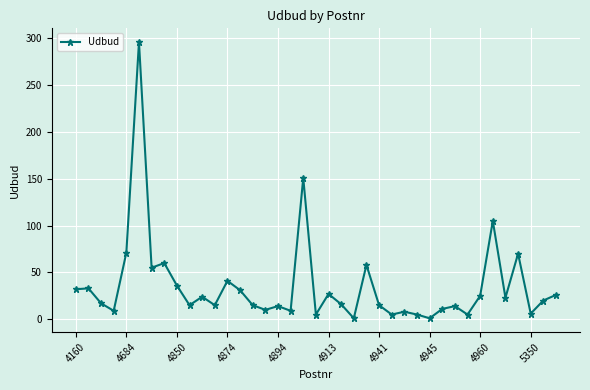

True or false: the data has more than 1 interior local peaks.

True